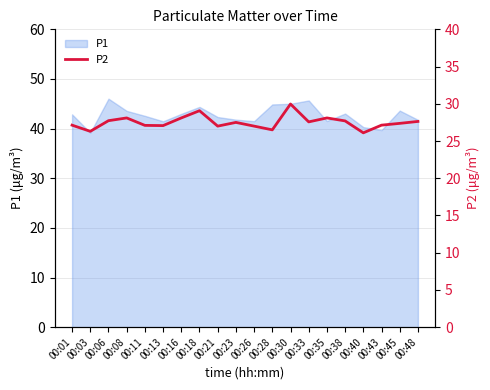

Reading right to left, extract all data points from this chart.

00:48=27.6	00:45=27.4	00:43=27.1	00:40=26.1	00:38=27.7	00:35=28.1	00:33=27.6	00:30=30.0	00:28=26.5	00:26=27.0	00:23=27.5	00:21=27.0	00:18=29.1	00:16=28.1	00:13=27.1	00:11=27.1	00:08=28.1	00:06=27.7	00:03=26.3	00:01=27.1